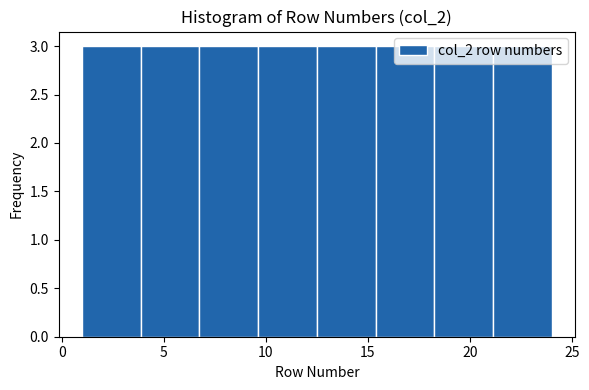

Reading left to right, list every bar in this chart as the range it spans on the x-axis followed by its height. Neither the bar edges nor the heights are printed on the chart, so give them approximately, as read against the axes.

1.0 to 4.0: 3
4.0 to 7.0: 3
7.0 to 9.5: 3
9.5 to 12.5: 3
12.5 to 15.5: 3
15.5 to 18.5: 3
18.5 to 21.0: 3
21.0 to 24.0: 3